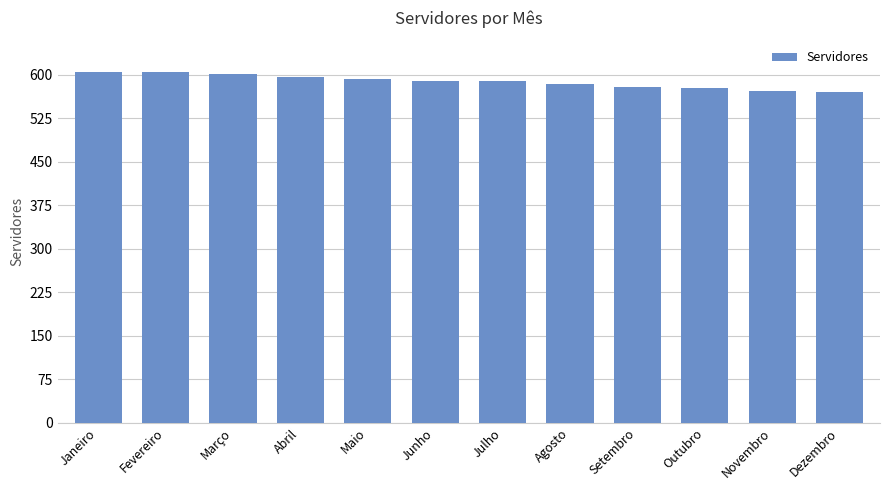

What value does the data have at Janeiro?

605